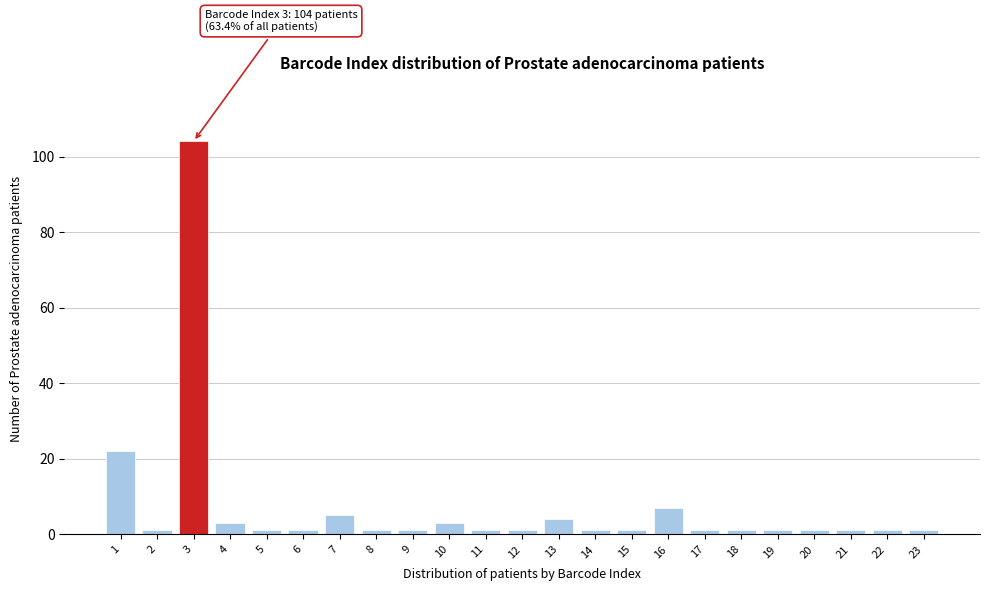

Reading left to right, transcribe all the data shown in this chart.

1=22	2=1	3=104	4=3	5=1	6=1	7=5	8=1	9=1	10=3	11=1	12=1	13=4	14=1	15=1	16=7	17=1	18=1	19=1	20=1	21=1	22=1	23=1